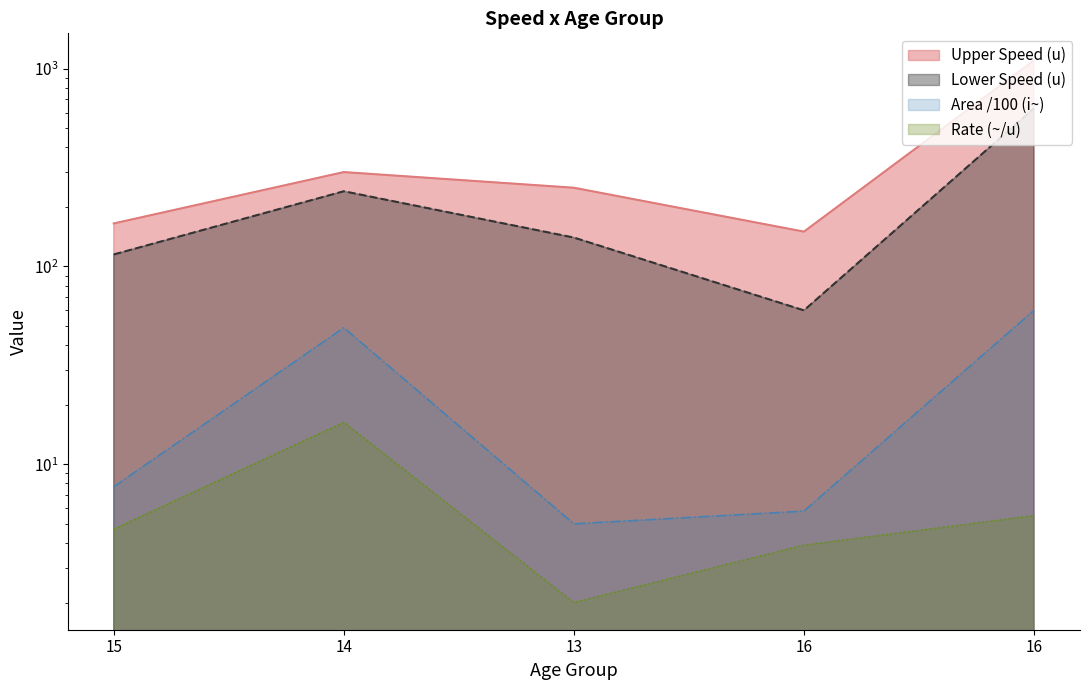

What is the difference between the second highest and second lowest values in the Rate (~/u) series?

1.6